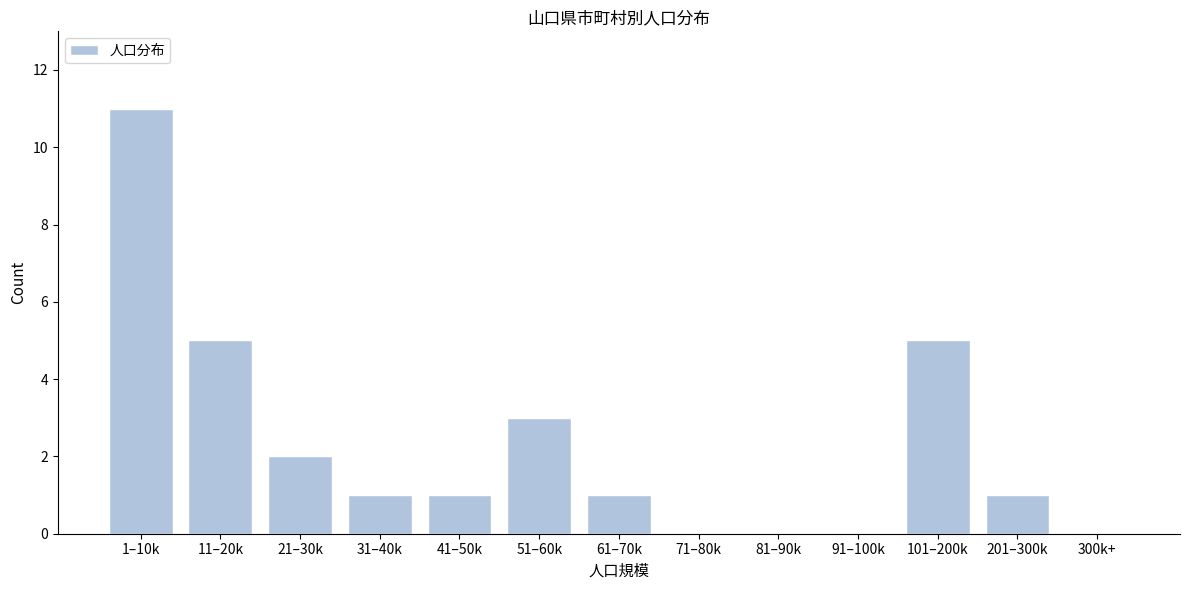

Reading right to left, list all the values displayed in this chart.

300k+=0	201–300k=1	101–200k=5	91–100k=0	81–90k=0	71–80k=0	61–70k=1	51–60k=3	41–50k=1	31–40k=1	21–30k=2	11–20k=5	1–10k=11